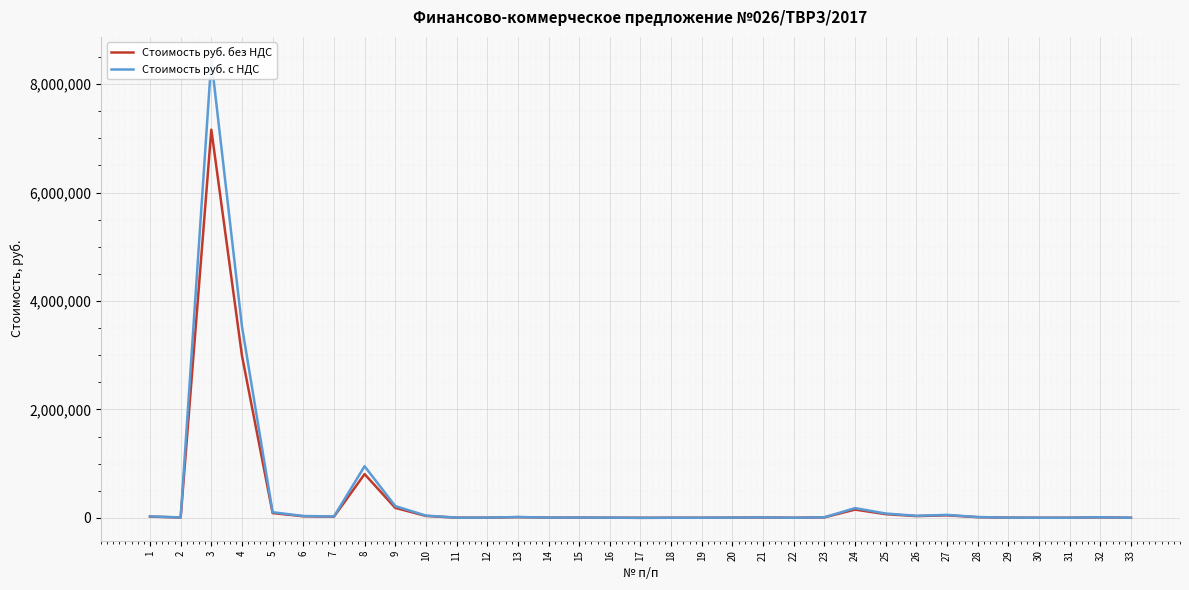

Which category has the lowest value in the Стоимость руб. с НДС series?

17